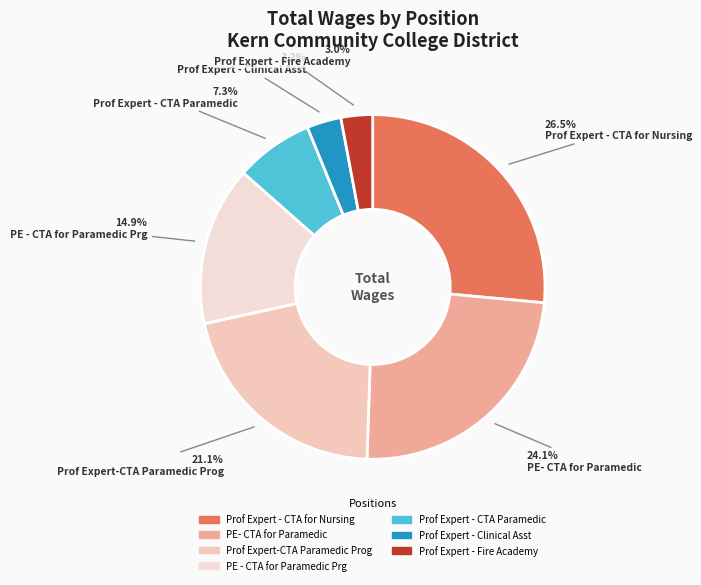

How many slices are in this pie chart?

7